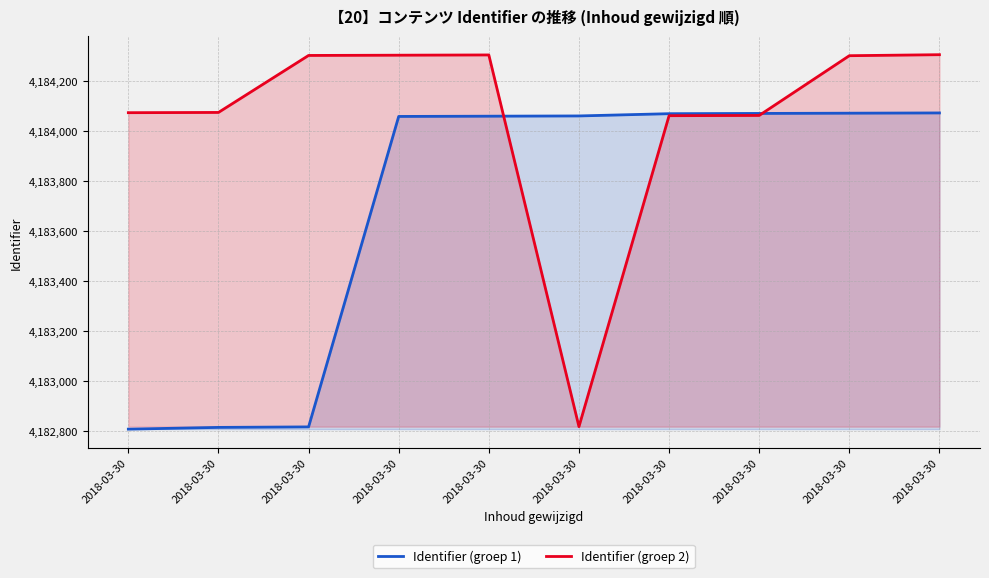

At which category is the sum across all series the highest?

2018-03-30